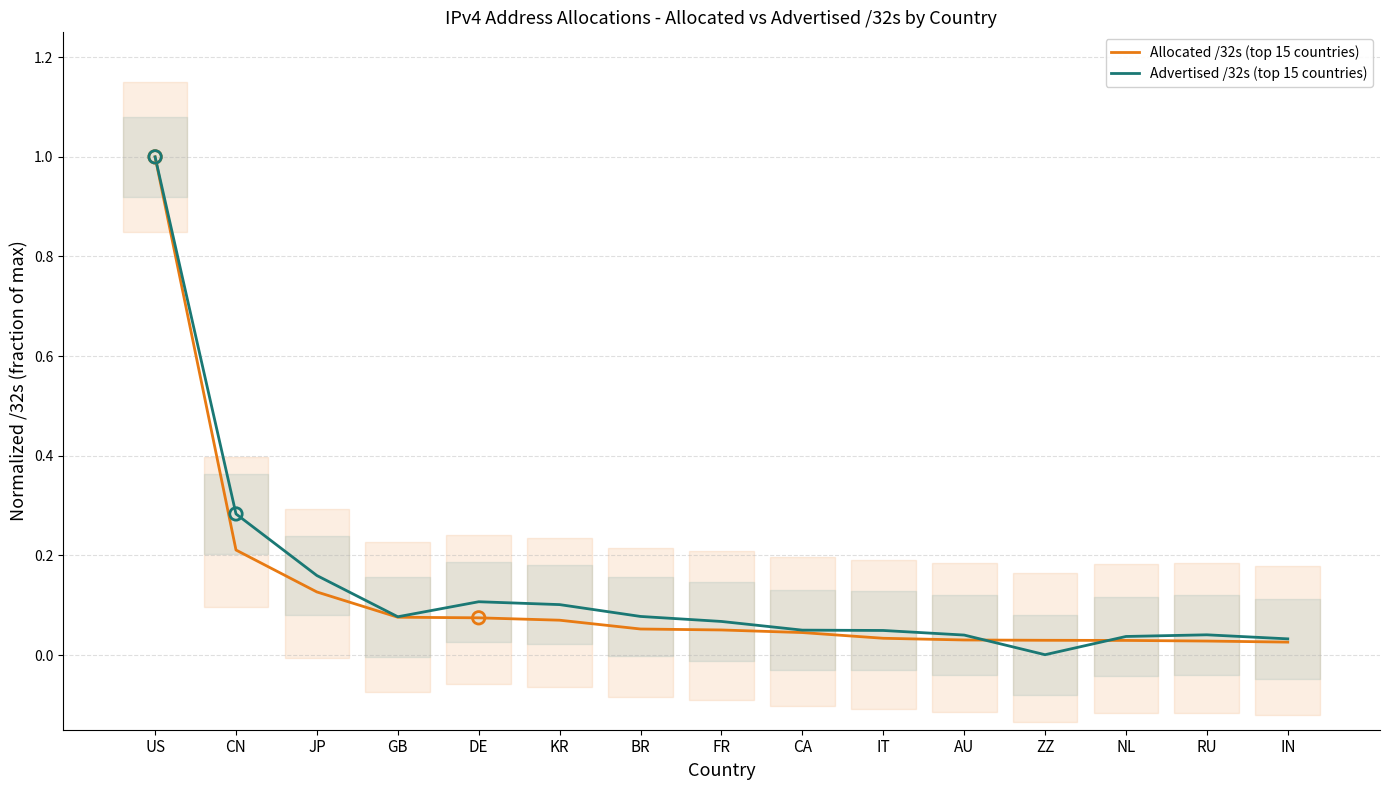

Which series has the largest Y range (max minus min)?

Advertised /32s (top 15 countries)